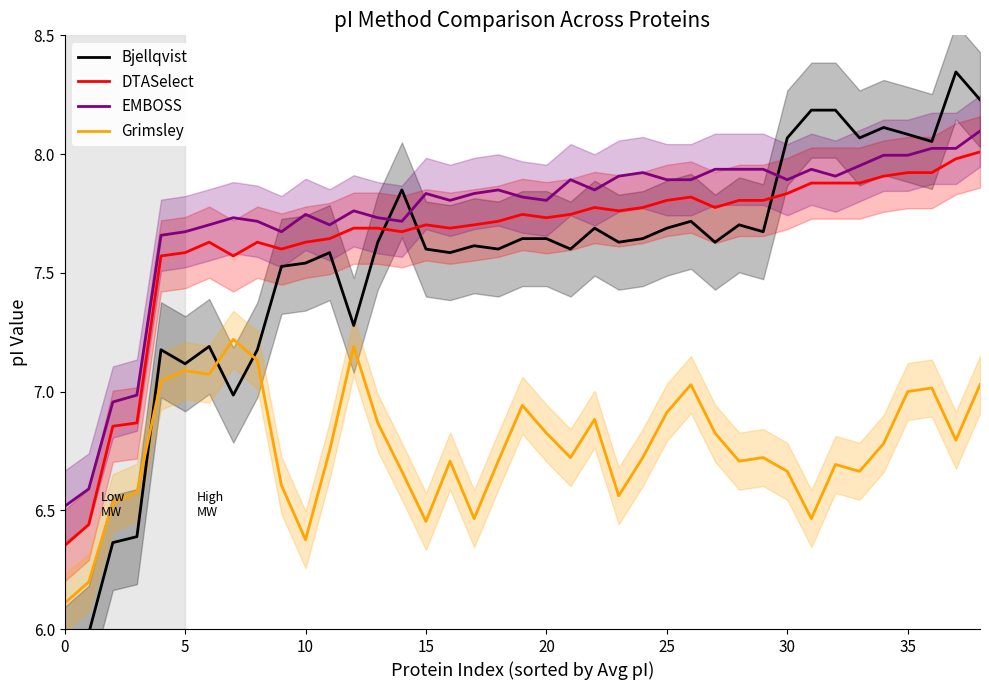

True or false: DTASelect has a value of 7.8 at 26.

True